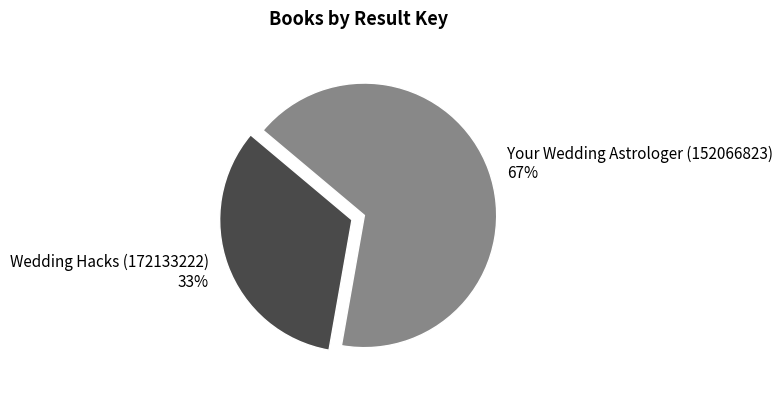

Is there any slice that represents more than half of the pie?

Yes